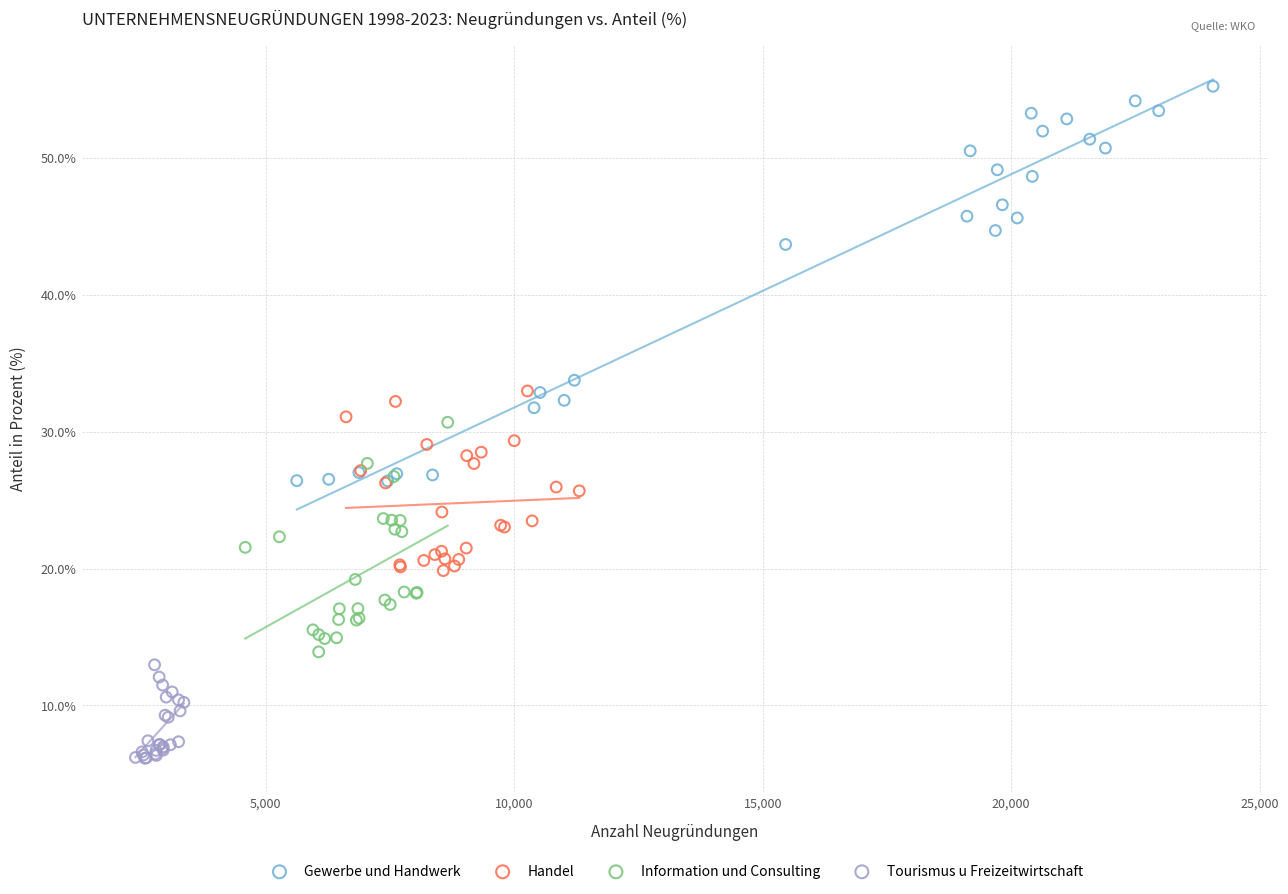

Which series reaches the minimum Y coordinate?

Tourismus u Freizeitwirtschaft